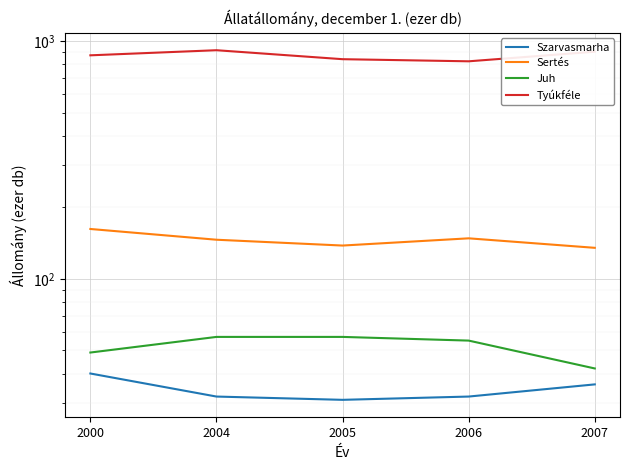

What is the difference between the second highest and minimum values in the Szarvasmarha series?

5